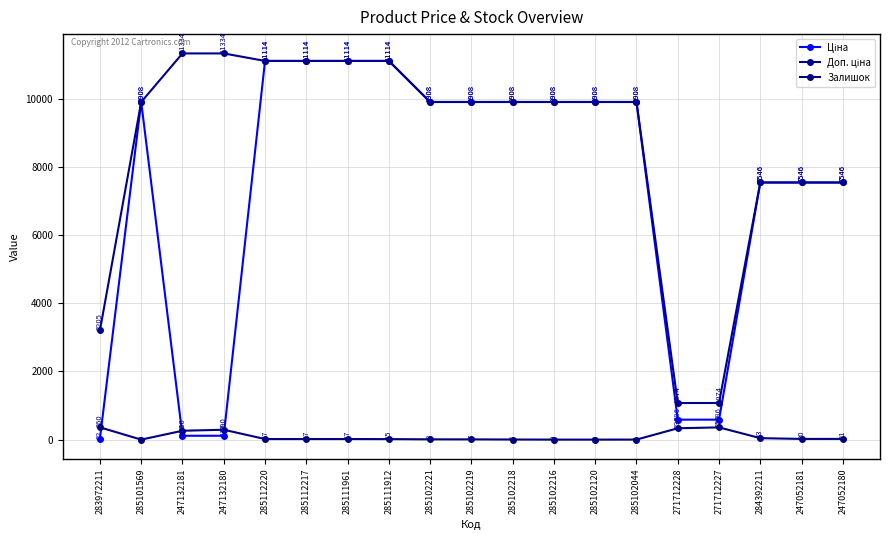

Count the number of data series in this chart.

3